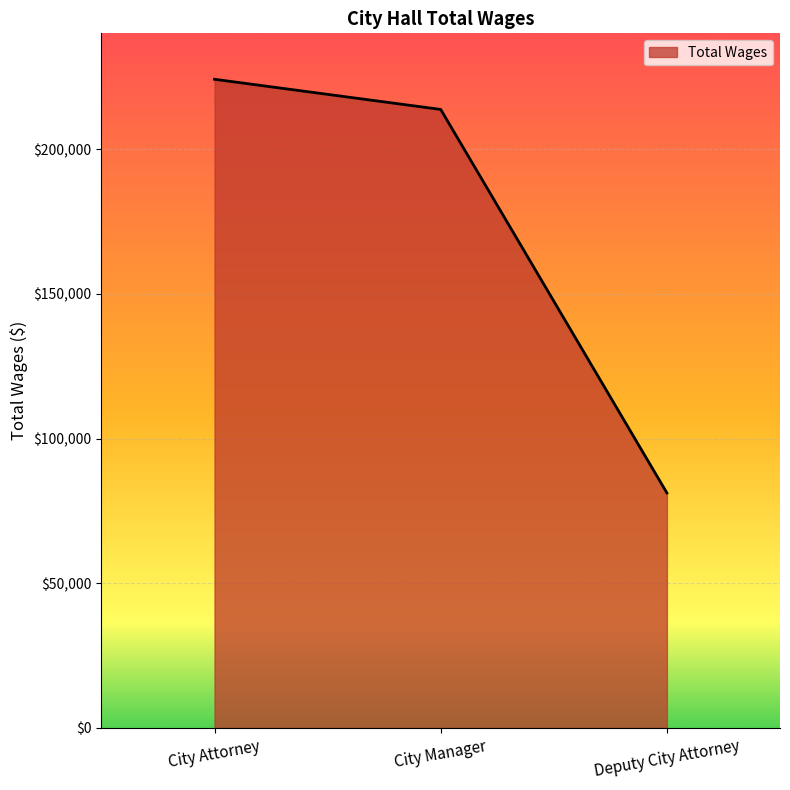

List the labels in order of value, smallest first.

Deputy City Attorney, City Manager, City Attorney